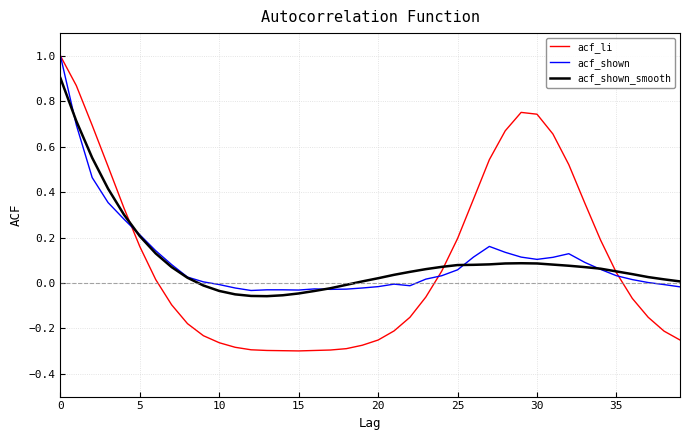

What is the maximum value shown in the chart?

1.0